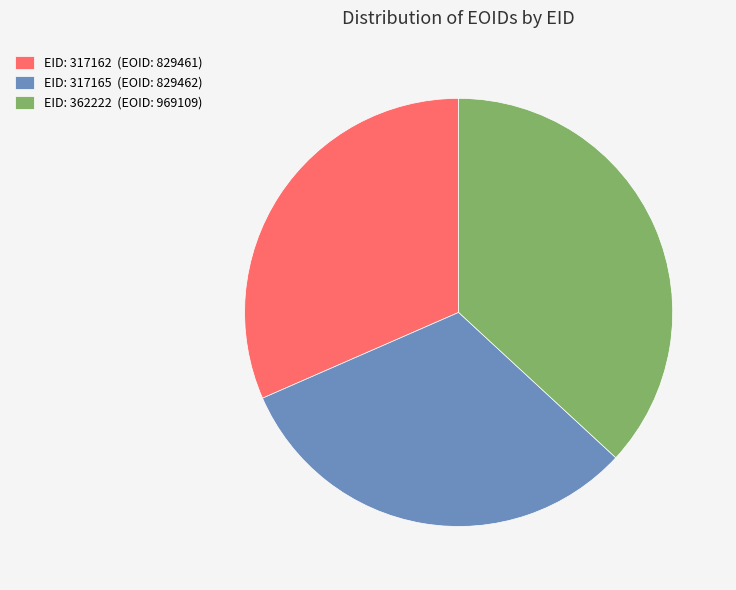

Is EID: 317162 (EOID: 829461) the majority of the pie?

No